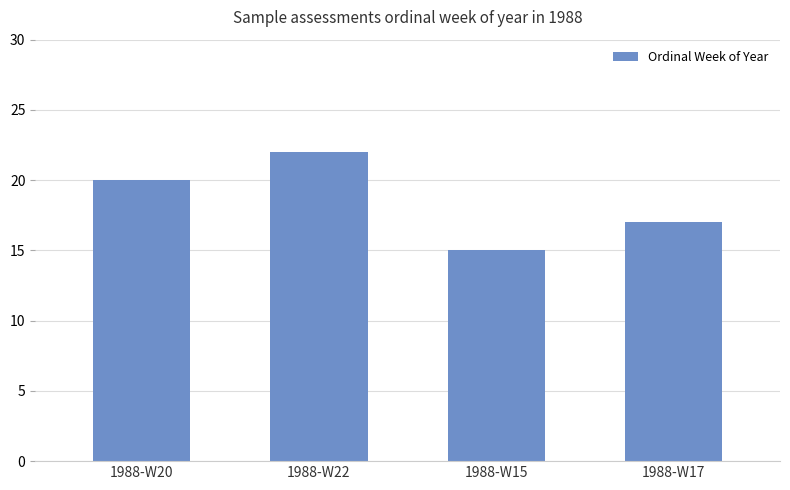

What is the change in value from 1988-W20 to 1988-W22?

+2